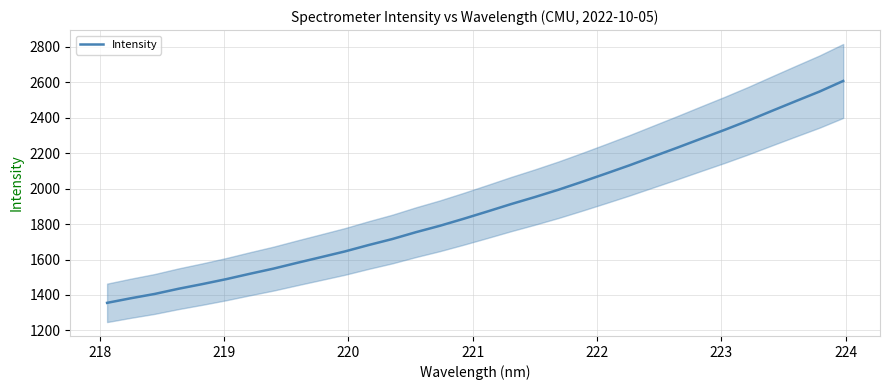

Does the chart have visible grid lines?

Yes